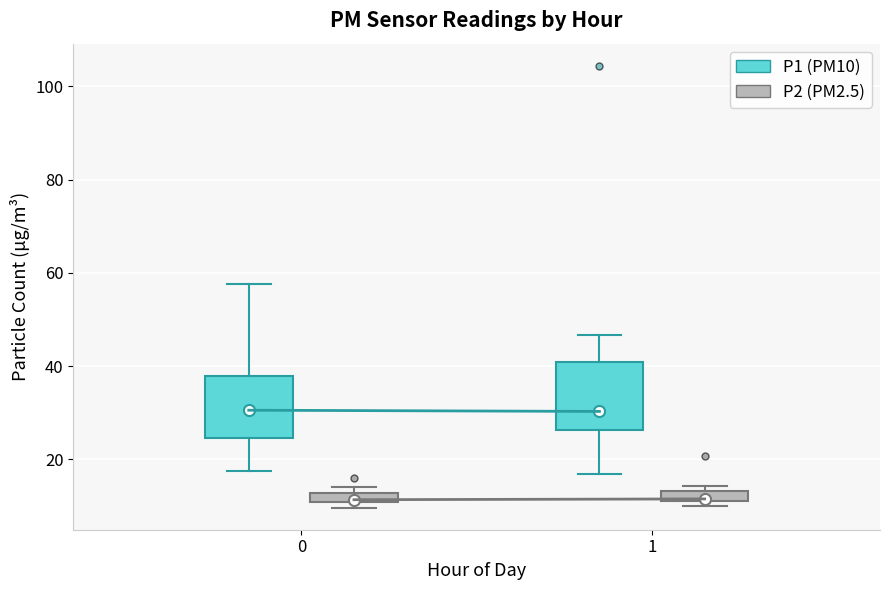

Where is the upper edge of the box for 0 (P2 (PM2.5)) on the y-axis? The values are not printed on the chart, so give them approximately, as read against the axis.

12